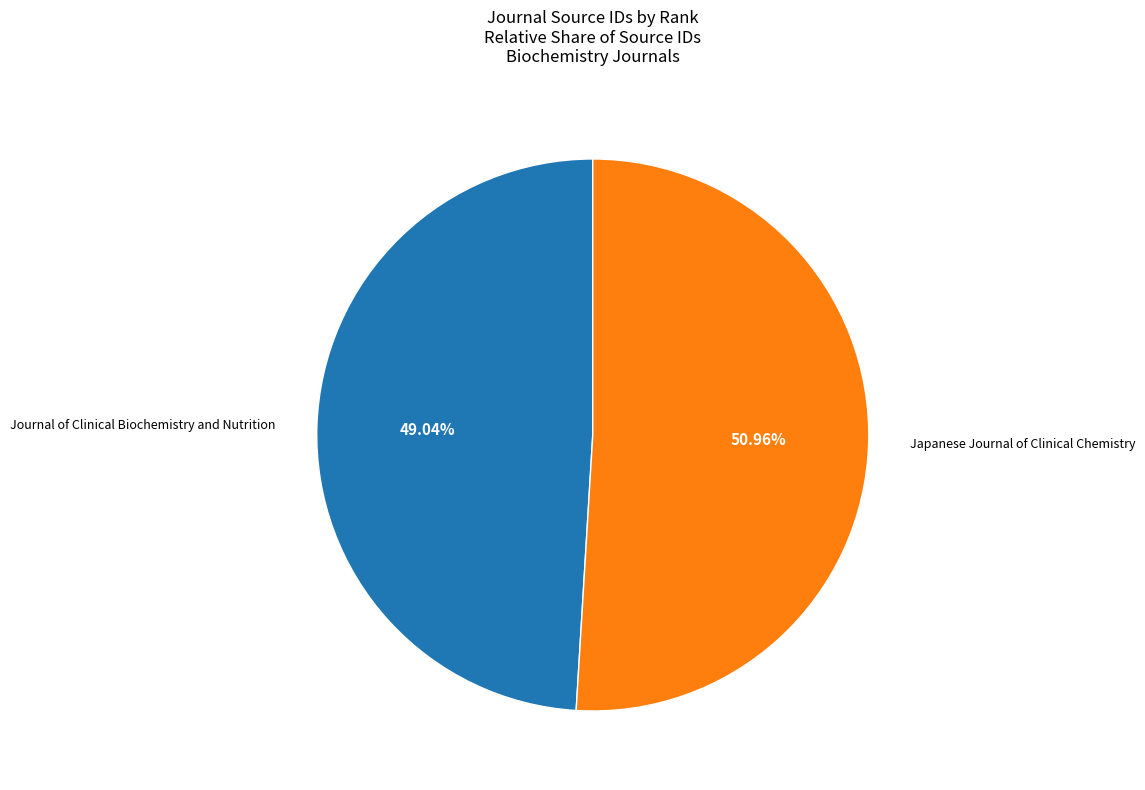

To the nearest percent, what is the difference between the Journal of Clinical Biochemistry and Nutrition and Japanese Journal of Clinical Chemistry slice percentages?

2%